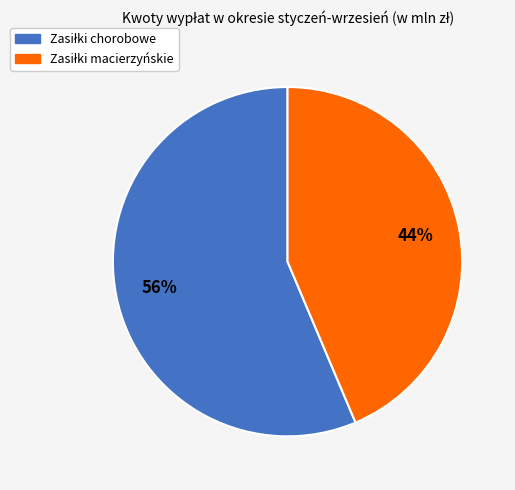

Does any single category account for the majority?

Yes